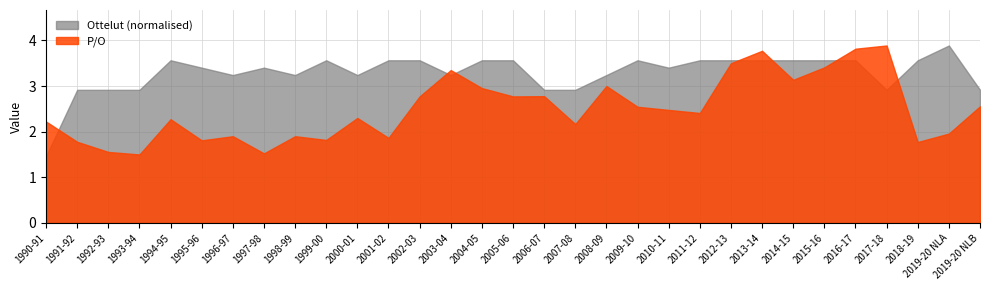

What are all the series names shown in the legend?

Ottelut (normalised), P/O